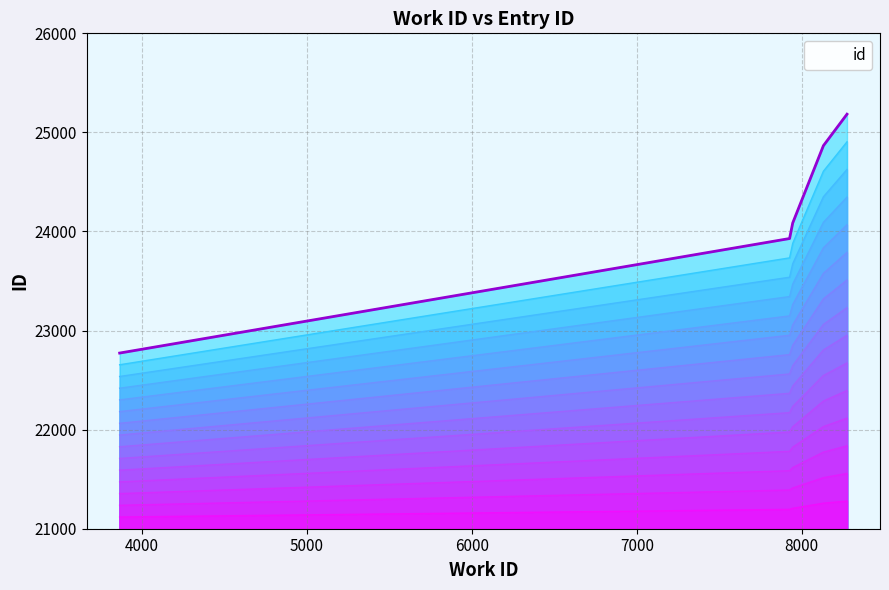

What is the average value?

24168